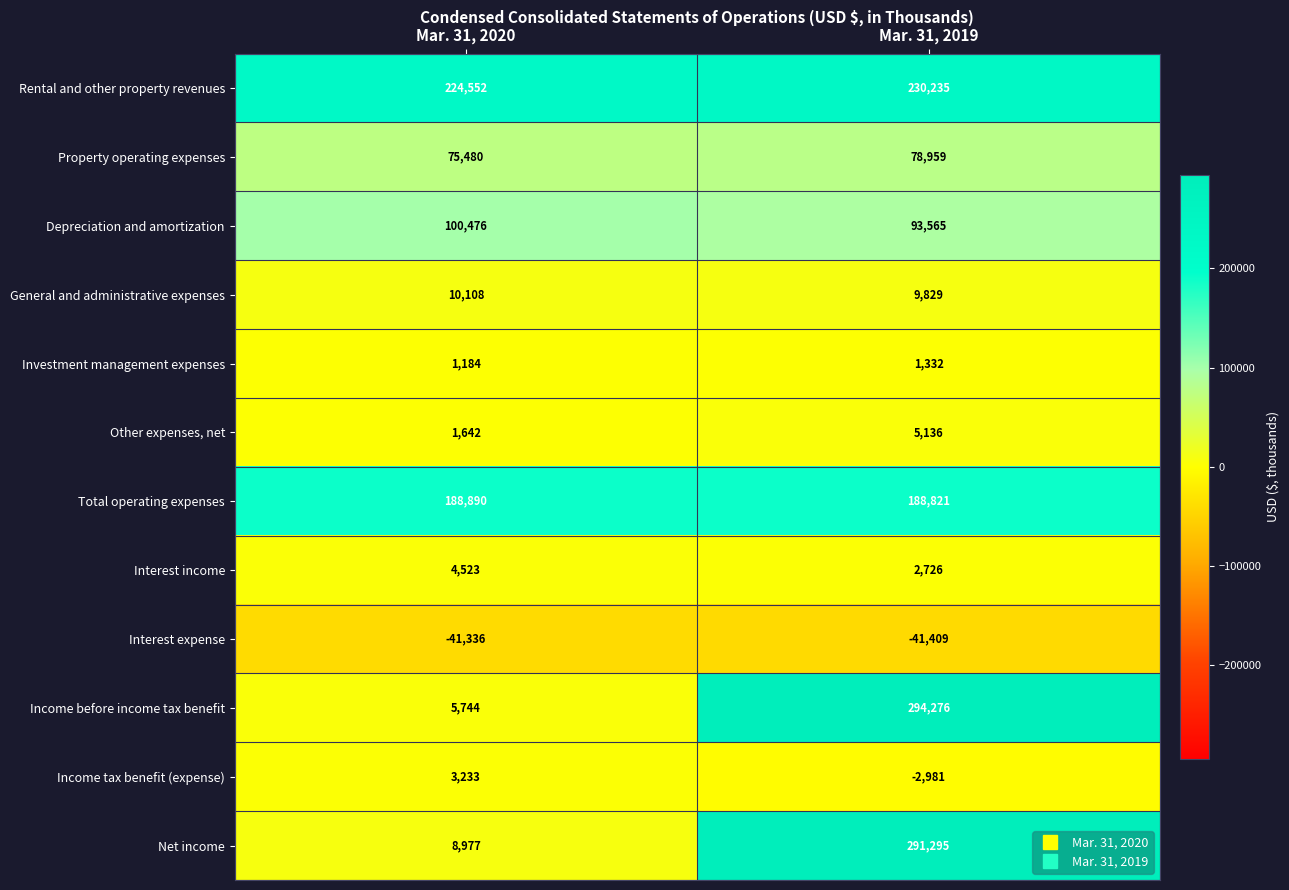

What value does the Other expenses, net series have at Mar. 31, 2019?

5136